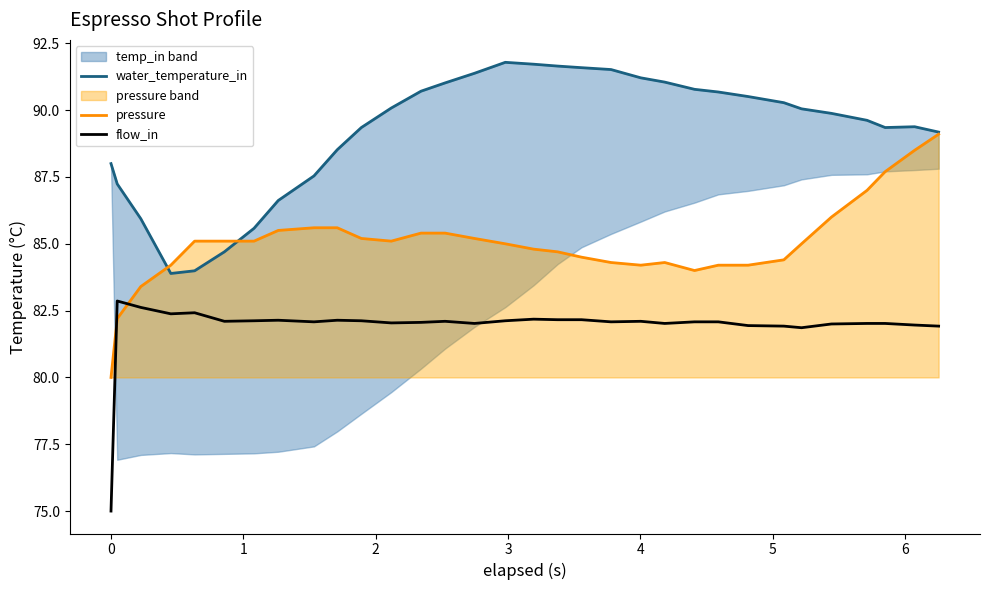

Reading right to left, transcribe all the data shown in this chart.

water_temperature_in_line: 89.2	89.4	89.3	89.6	89.9	90.0	90.3	90.5	90.7	90.8	91.0	91.2	91.5	91.6	91.7	91.7	91.8	91.4	91.0	90.7	90.1	89.3	88.5	87.5	86.6	85.6	84.7	84.0	83.9	85.9	87.2	88.0
pressure_line: 89.1	88.5	87.7	87.0	86.0	85.0	84.4	84.2	84.2	84.0	84.3	84.2	84.3	84.5	84.7	84.8	85.0	85.2	85.4	85.4	85.1	85.2	85.6	85.6	85.5	85.1	85.1	85.1	84.2	83.4	82.2	80.0
flow_in: 81.9	82.0	82.0	82.0	82.0	81.9	81.9	81.9	82.1	82.1	82.0	82.1	82.1	82.2	82.2	82.2	82.1	82.0	82.1	82.1	82.0	82.1	82.1	82.1	82.1	82.1	82.1	82.4	82.4	82.6	82.9	75.0